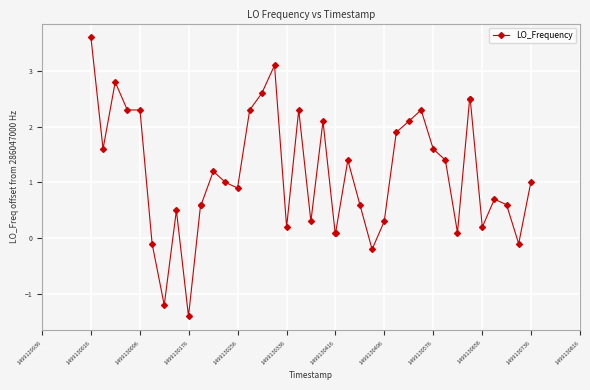

Does the chart have visible grid lines?

Yes